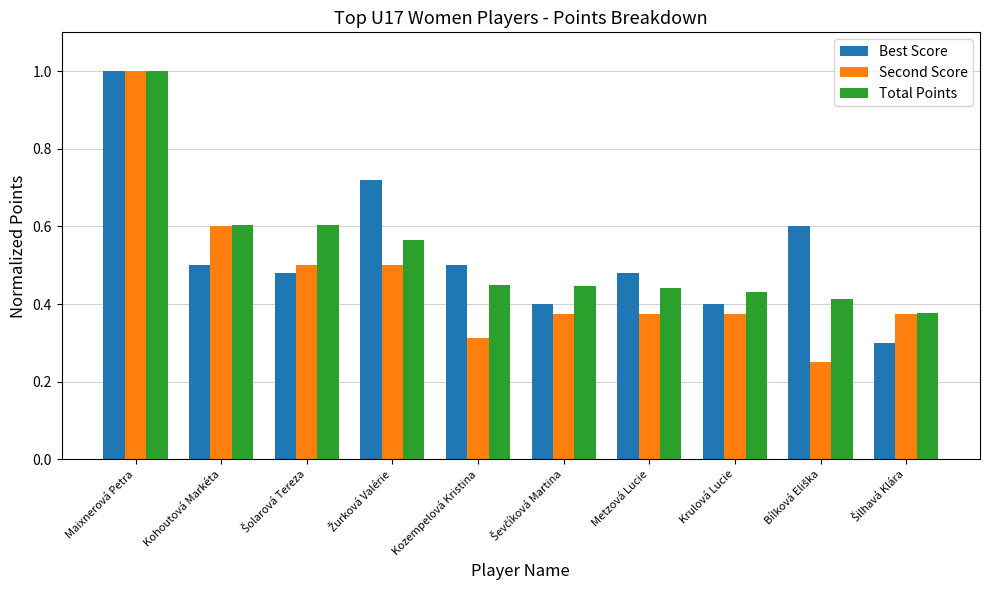

What position from the left is Krulová Lucie?

8